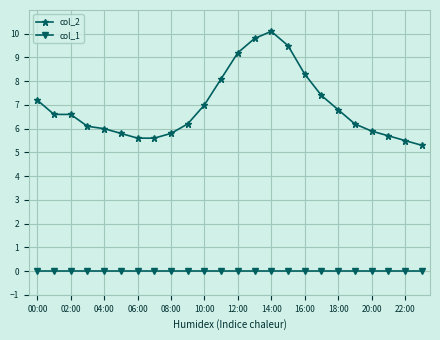

Does the chart have visible grid lines?

Yes